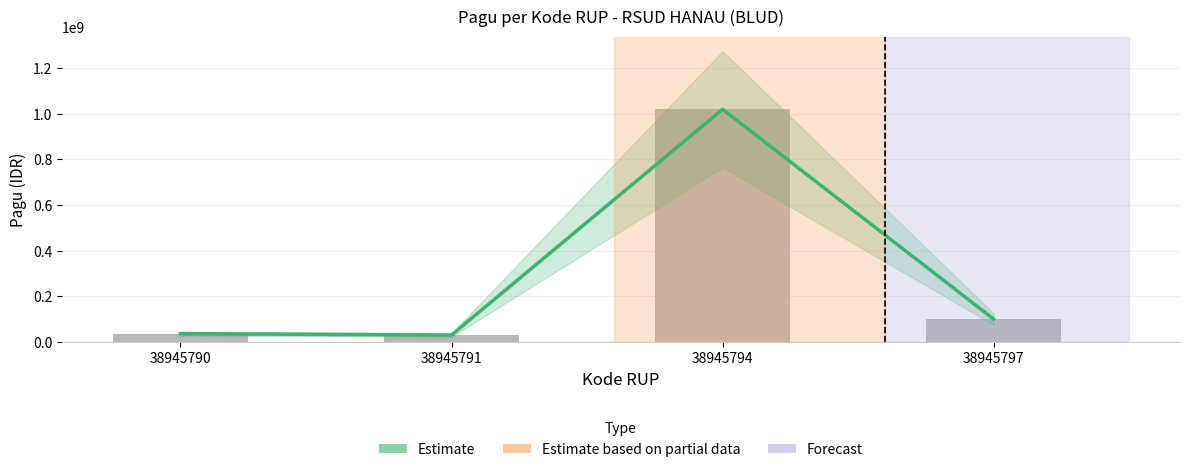

How many data points in Pagu are above 100000000?

1